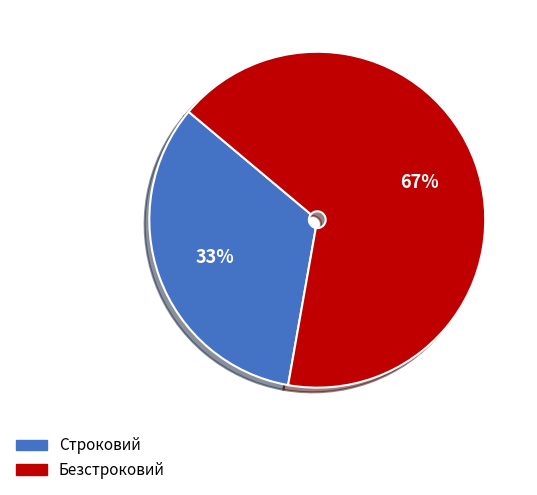

What percentage is the Безстроковий slice, to the nearest percent?

67%